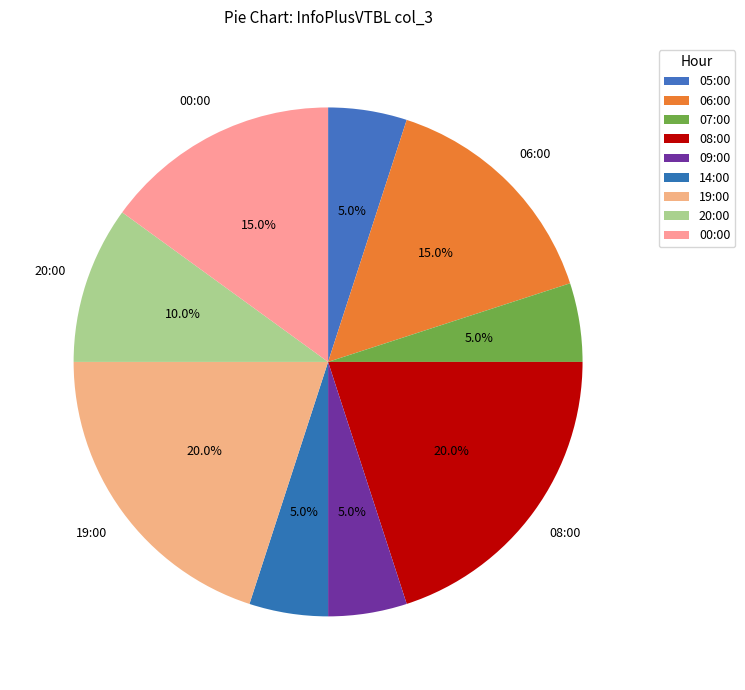

True or false: 06:00 accounts for 22% of the total.

False